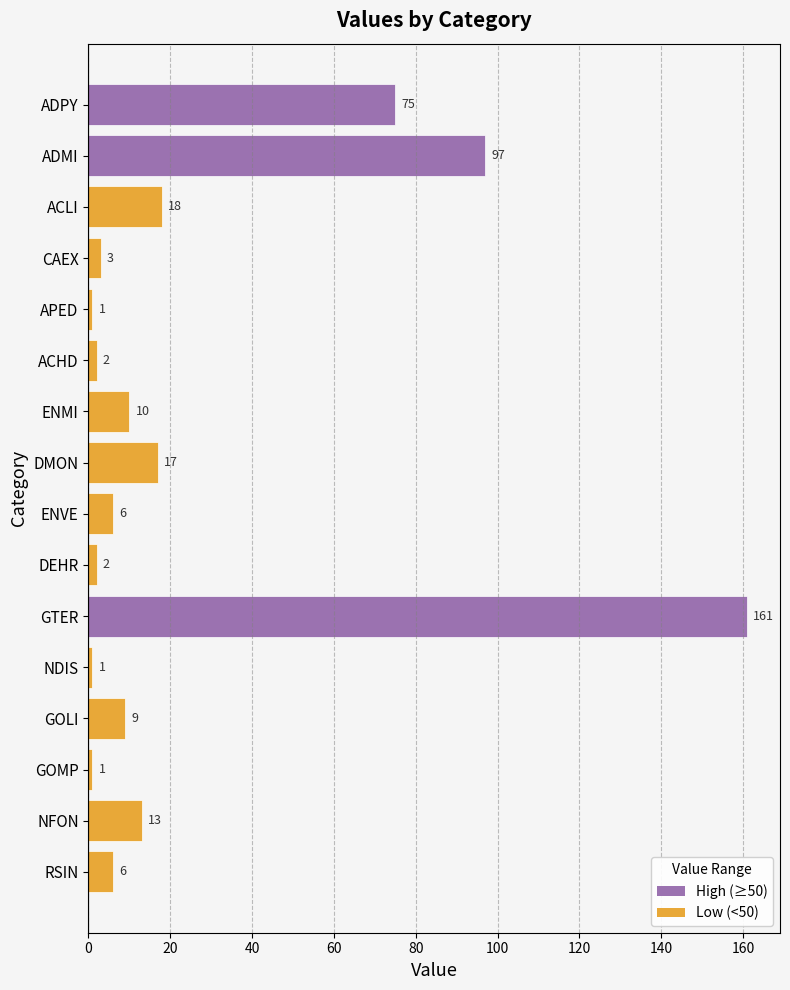

Reading bottom to top, extract all data points from this chart.

RSIN=6	NFON=13	GOMP=1	GOLI=9	NDIS=1	GTER=161	DEHR=2	ENVE=6	DMON=17	ENMI=10	ACHD=2	APED=1	CAEX=3	ACLI=18	ADMI=97	ADPY=75